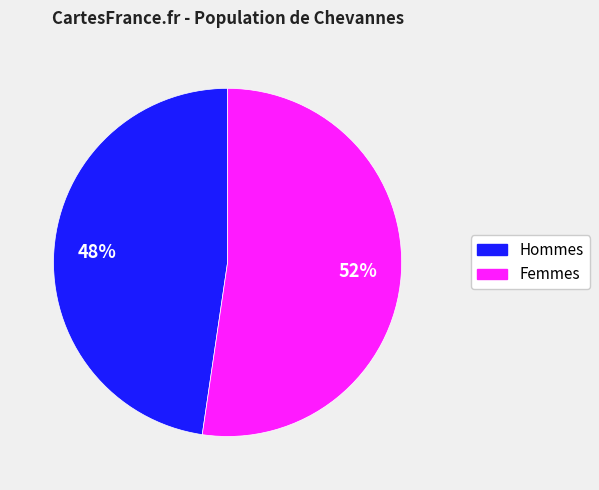

Is there any slice that represents more than half of the pie?

Yes